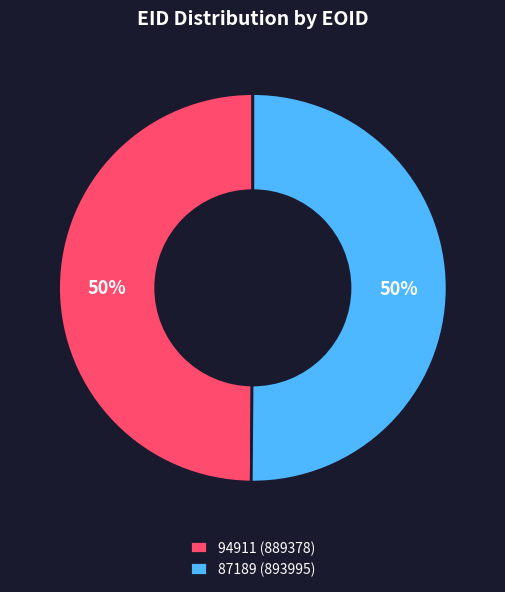

Approximately how many times larger is the value at 94911 (889378) compared to 87189 (893995)?

1.0